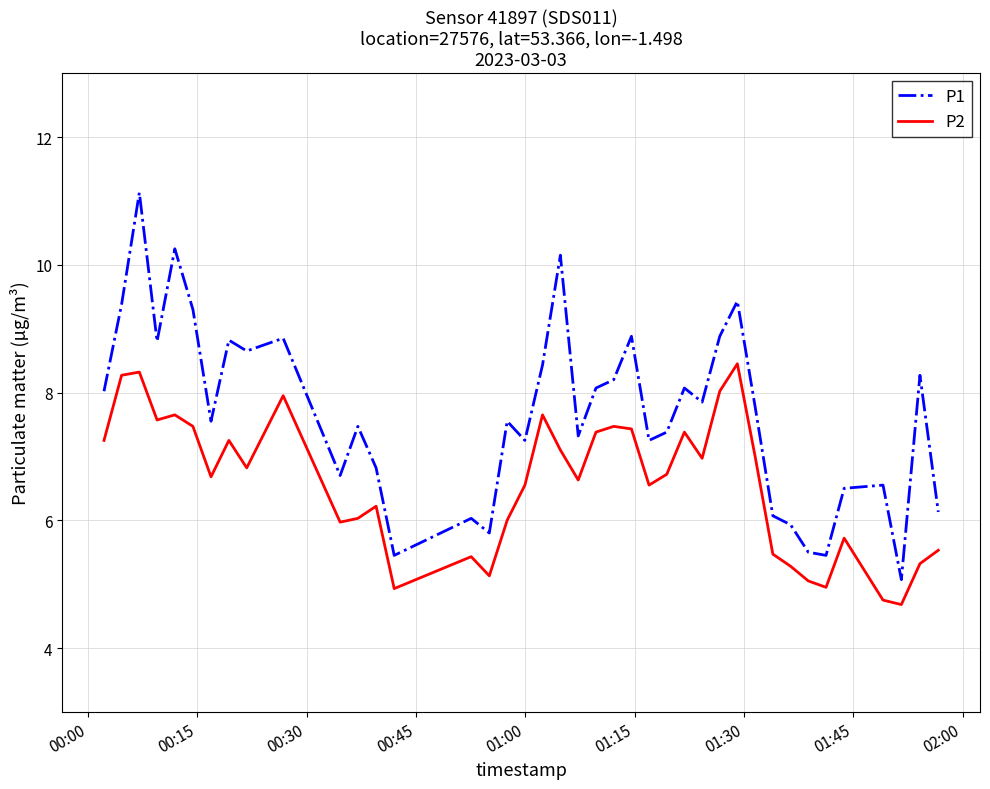

What is the difference between the second highest and second lowest values in the P2 series?

3.6